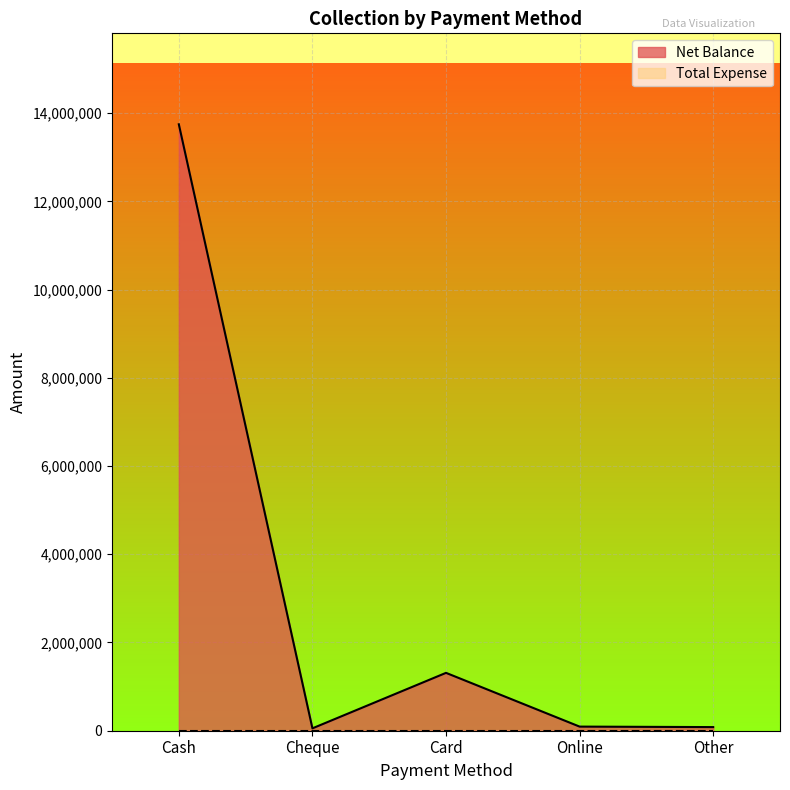

What is the difference between the values at Other and Card?

1229484